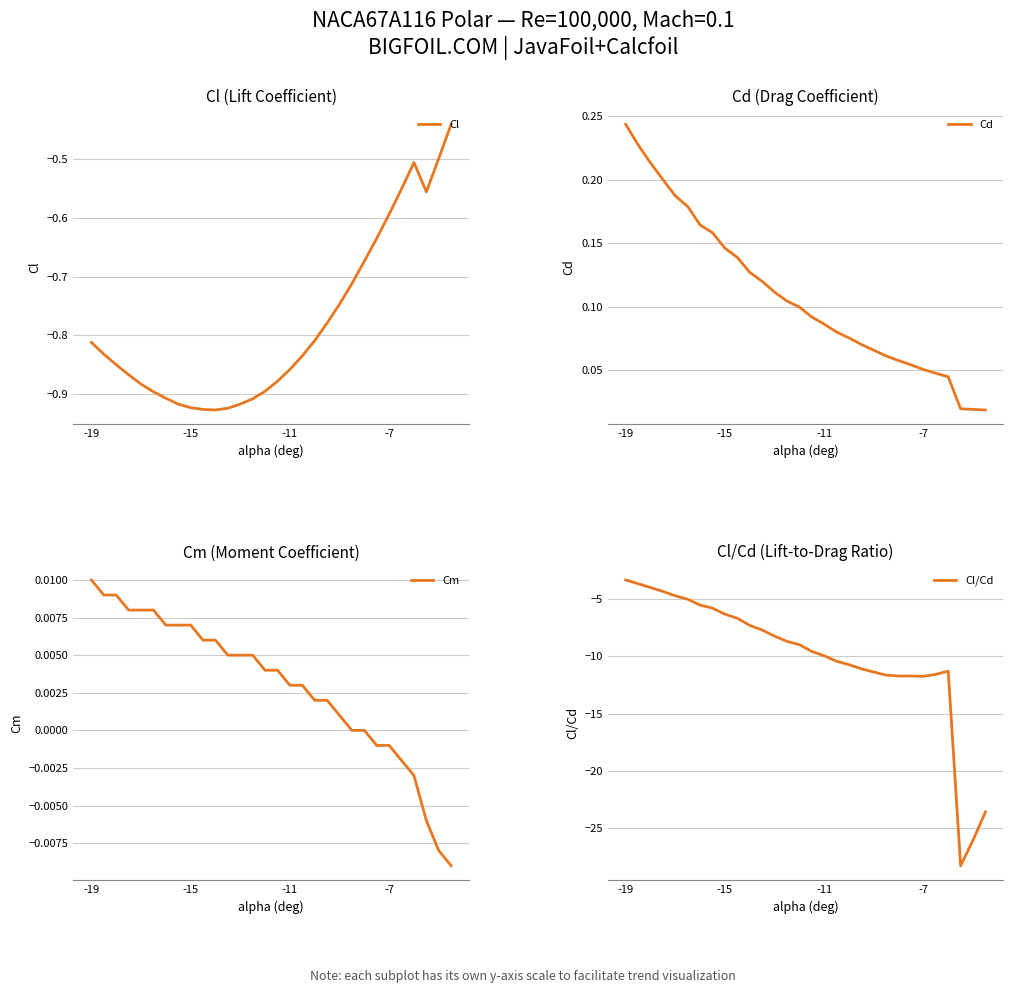

The Cl series shows -1.3 at -11. True or false?

False